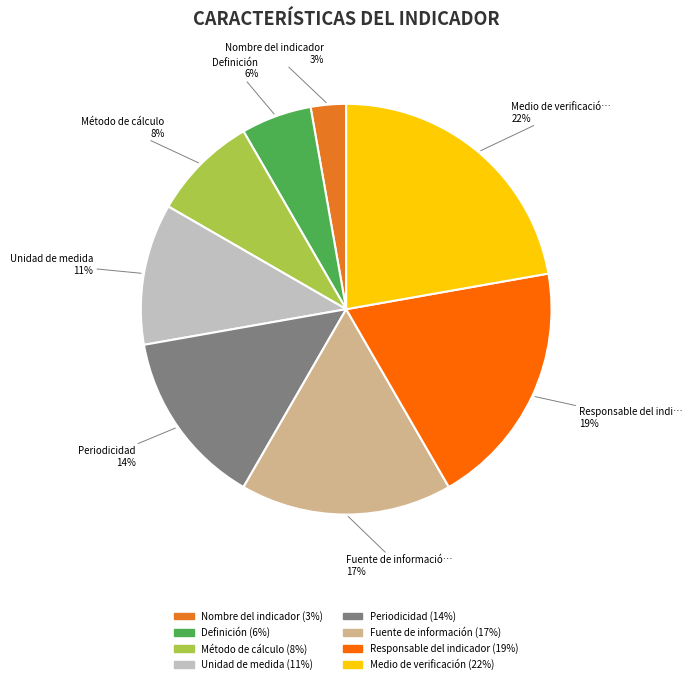

To the nearest percent, what is the difference between the largest and smallest slice percentages?

19%